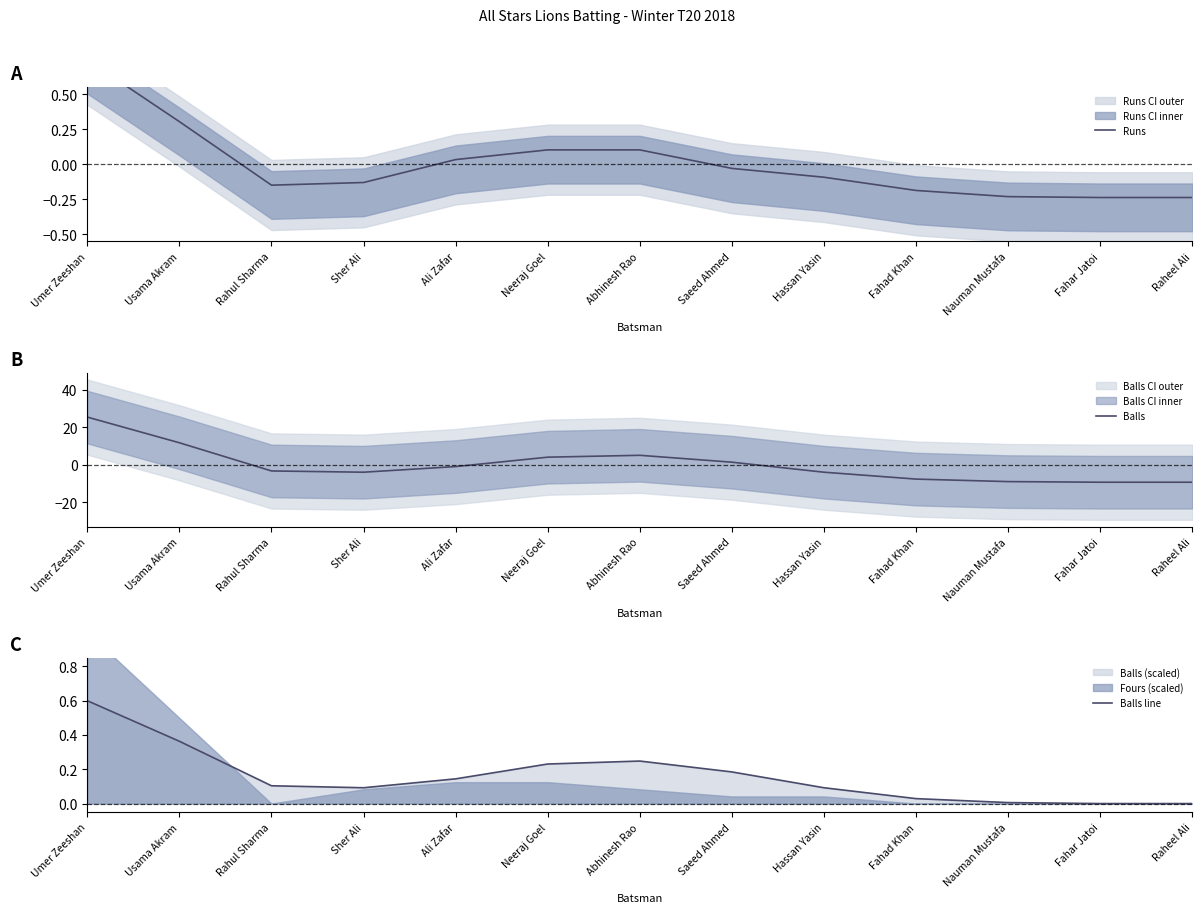

What is the total value across all series at Raheel Ali?

-9.5